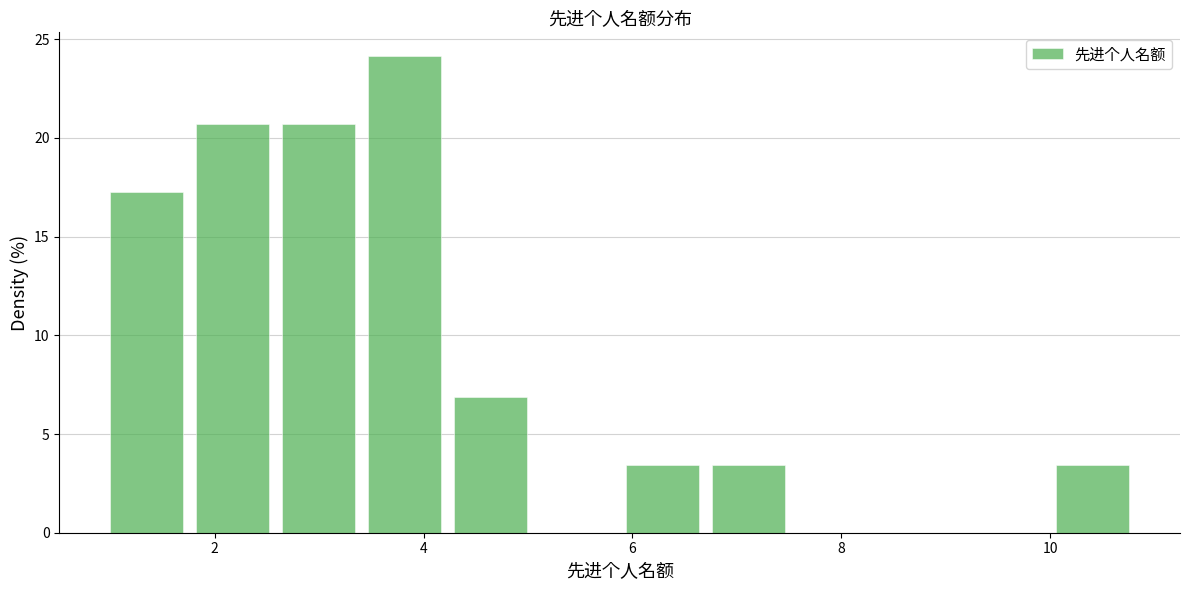

Reading left to right, transcribe this chart: for each bar, give the range it covers on the x-axis and its height. Neither the bar edges nor the heights are printed on the chart, so give them approximately, as read against the axes.

1.0 to 1.8: 17.0
1.8 to 2.6: 20.5
2.6 to 3.4: 20.5
3.4 to 4.2: 24.0
4.2 to 5.2: 7.0
5.2 to 6.0: 0
6.0 to 6.8: 3.5
6.8 to 7.6: 3.5
7.6 to 8.4: 0
8.4 to 9.2: 0
9.2 to 10.0: 0
10.0 to 10.8: 3.5